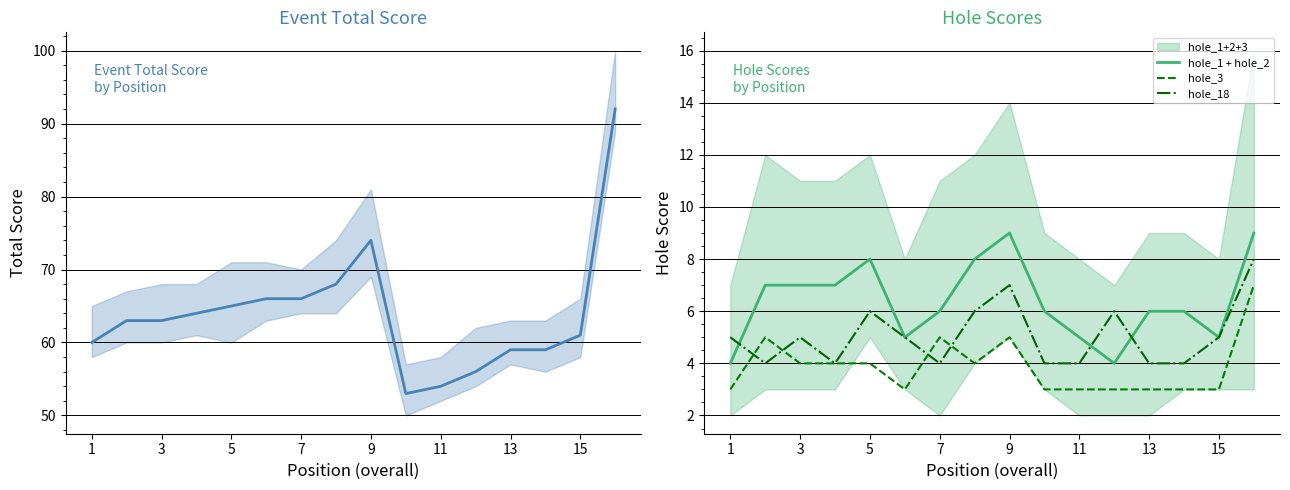

True or false: hole_1 + hole_2 and hole_3 cross at least once.

False